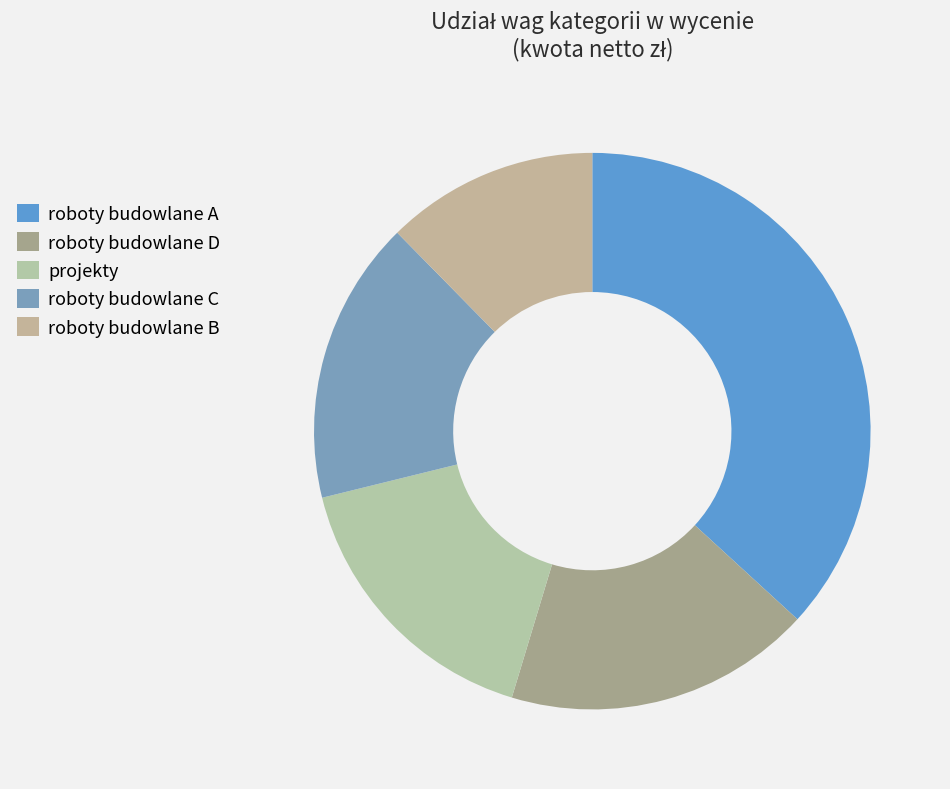

How many segments does this pie chart have?

5